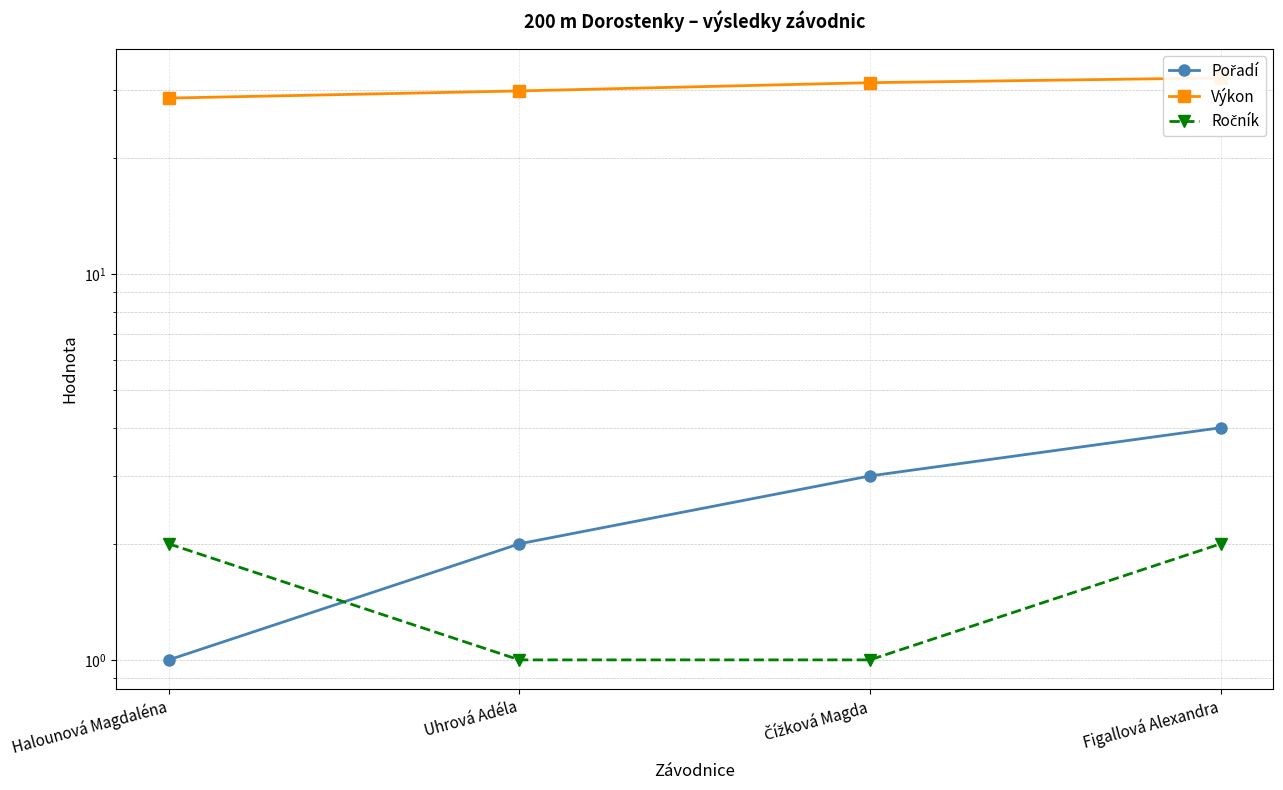

Count the number of data series in this chart.

3